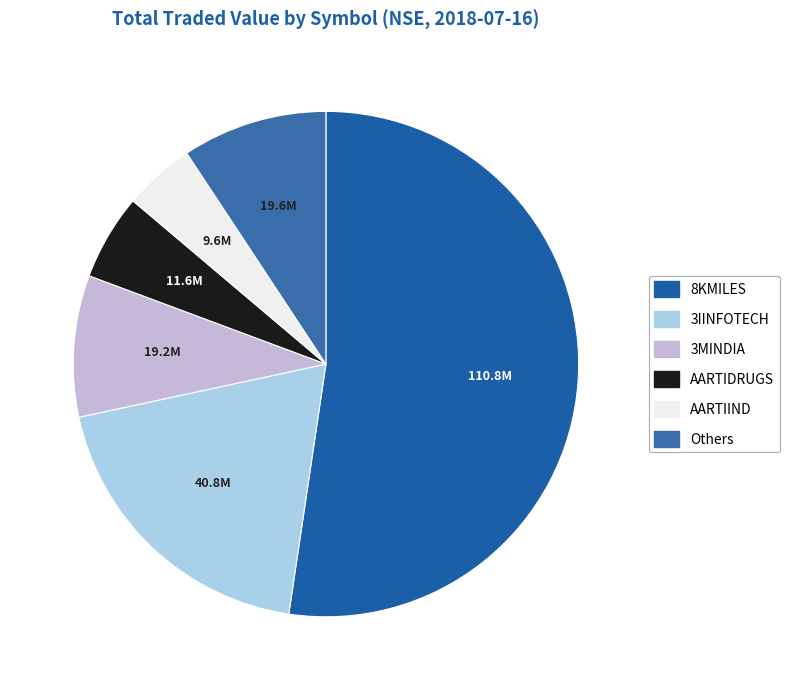

Which category has the biggest portion of the pie?

8KMILES